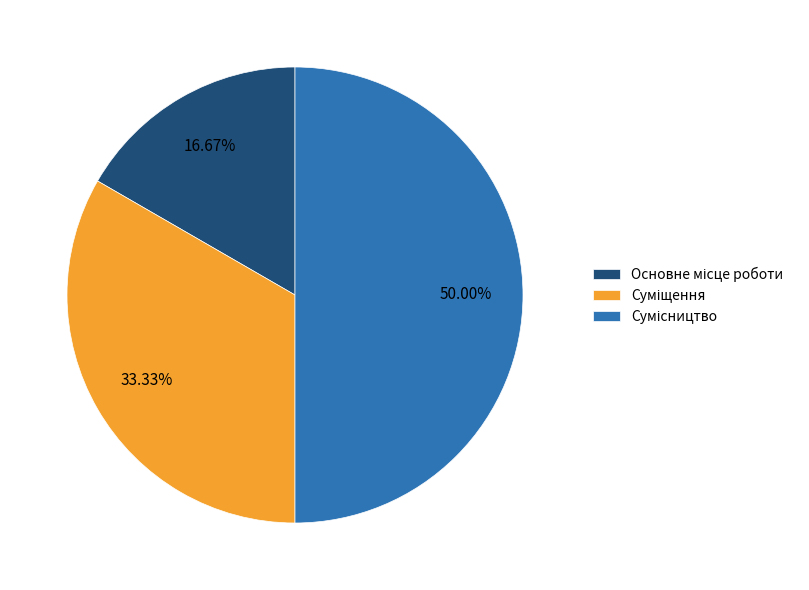

How many slices are in this pie chart?

3